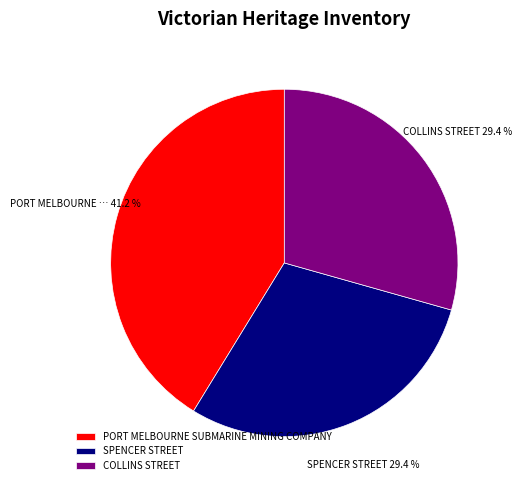

To the nearest percent, what percentage of the pie is SPENCER STREET?

29%